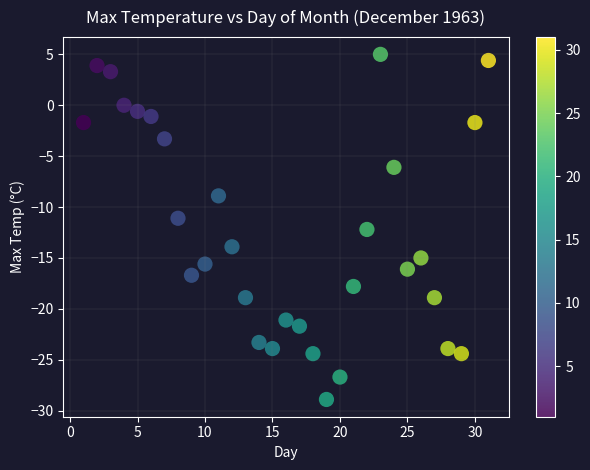

What is the range of X values (max minus min)?

30.0